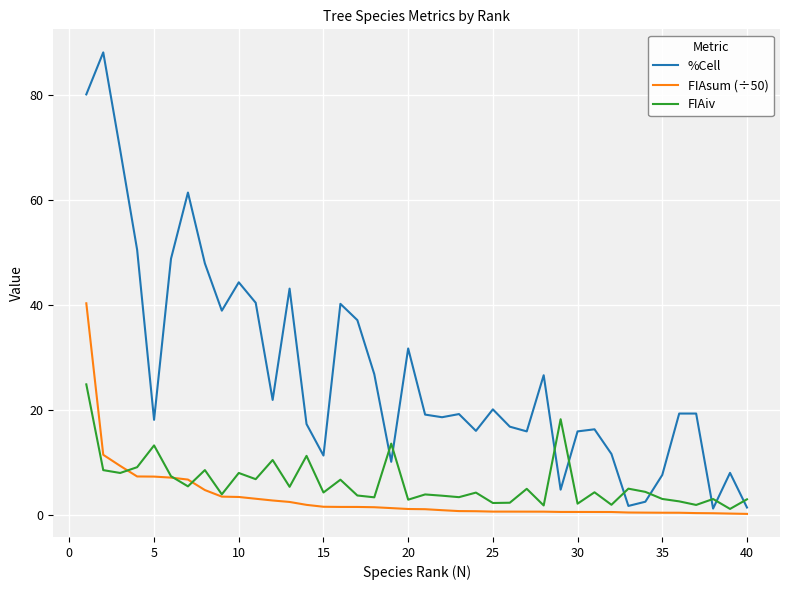

Which series has the widest spread of values?

%Cell